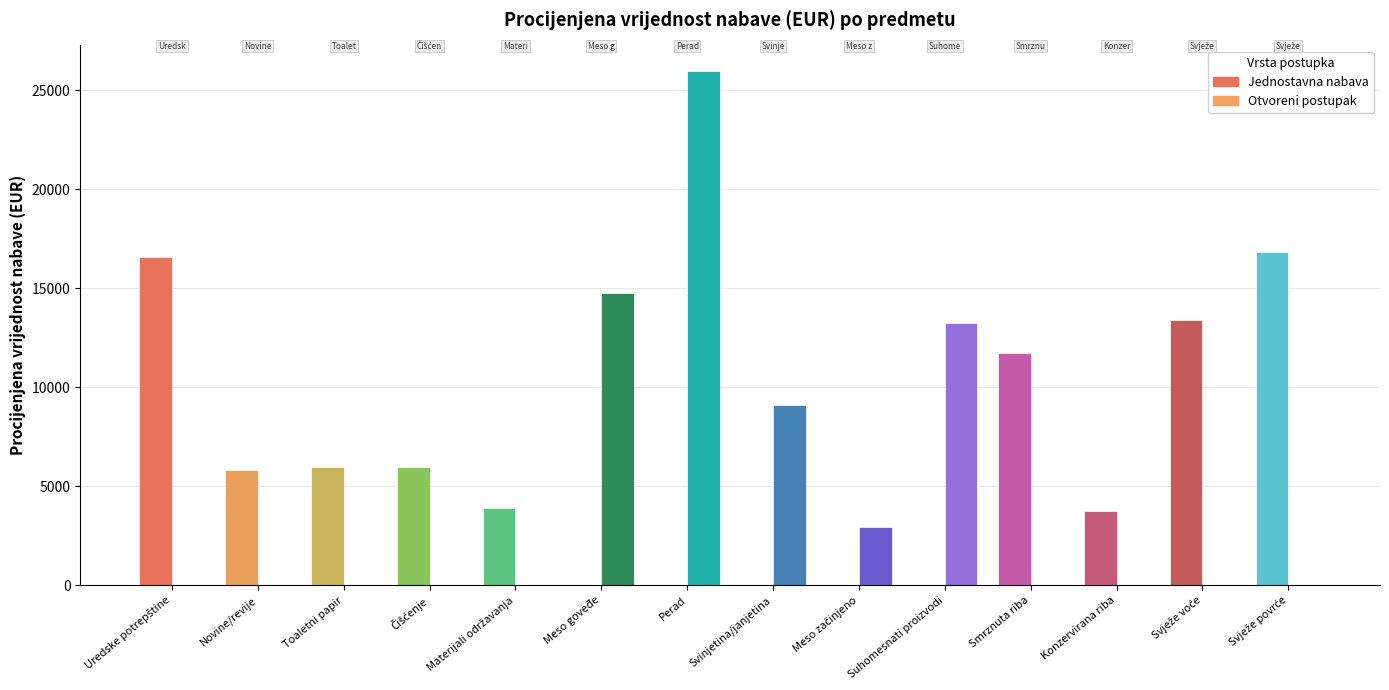

What is the average value of the Jednostavna nabava series?

6003.8